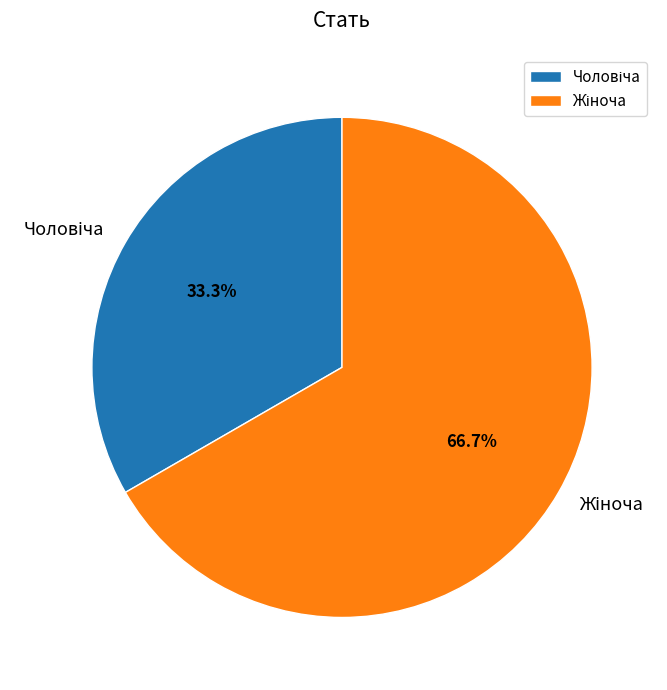

Is there any slice that represents more than half of the pie?

Yes